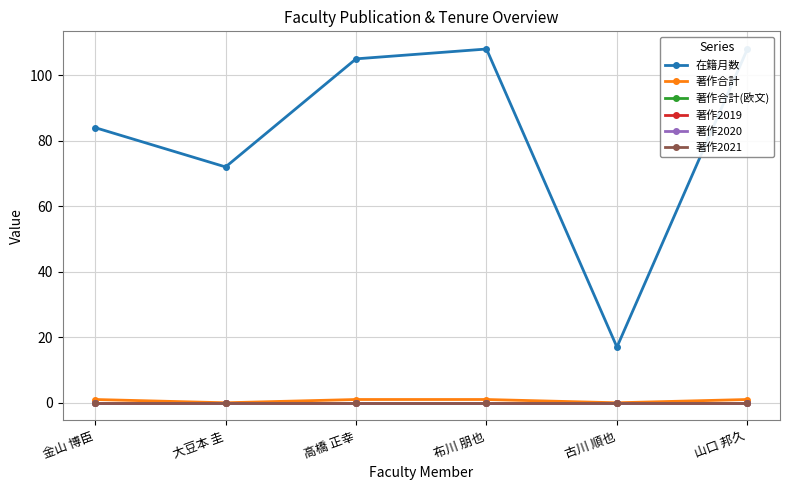

Does the chart have visible grid lines?

Yes